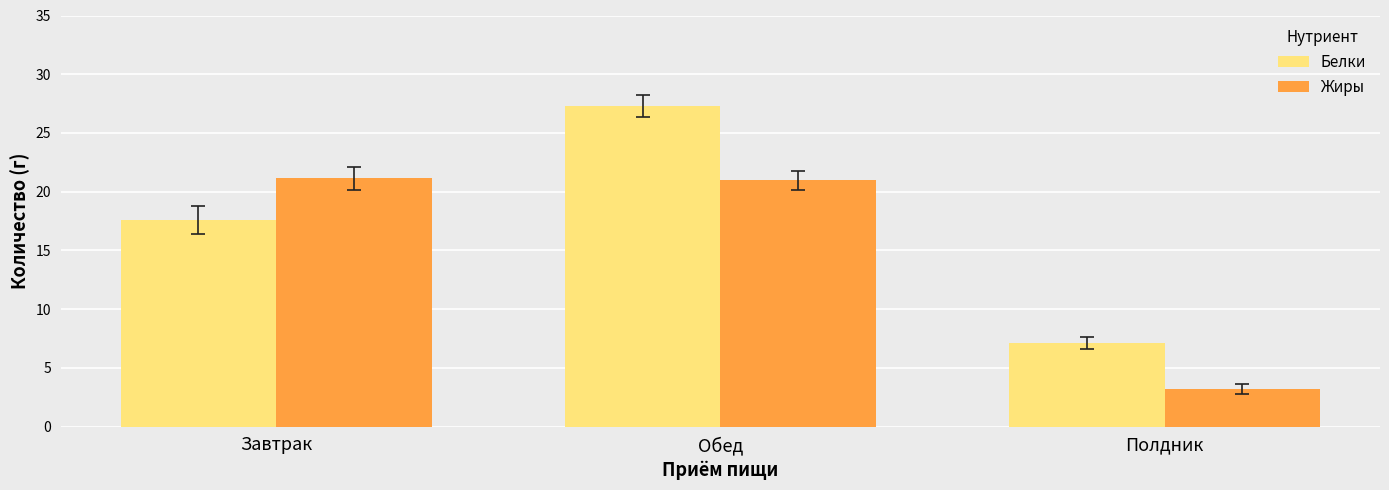

At Полдник, list the series in order from smallest to largest.

Жиры, Белки